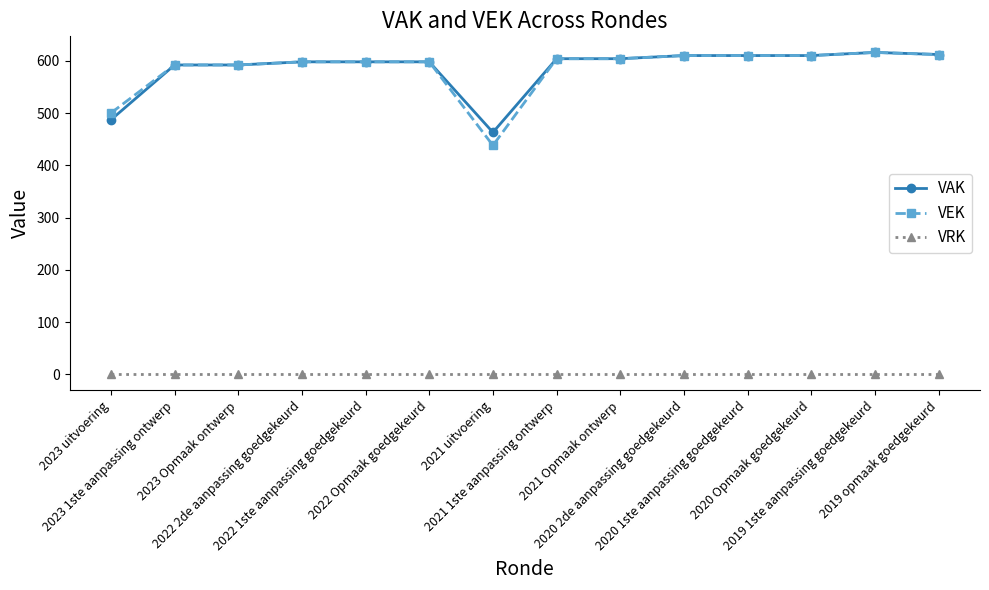

Which series has the largest range (max minus min)?

VEK